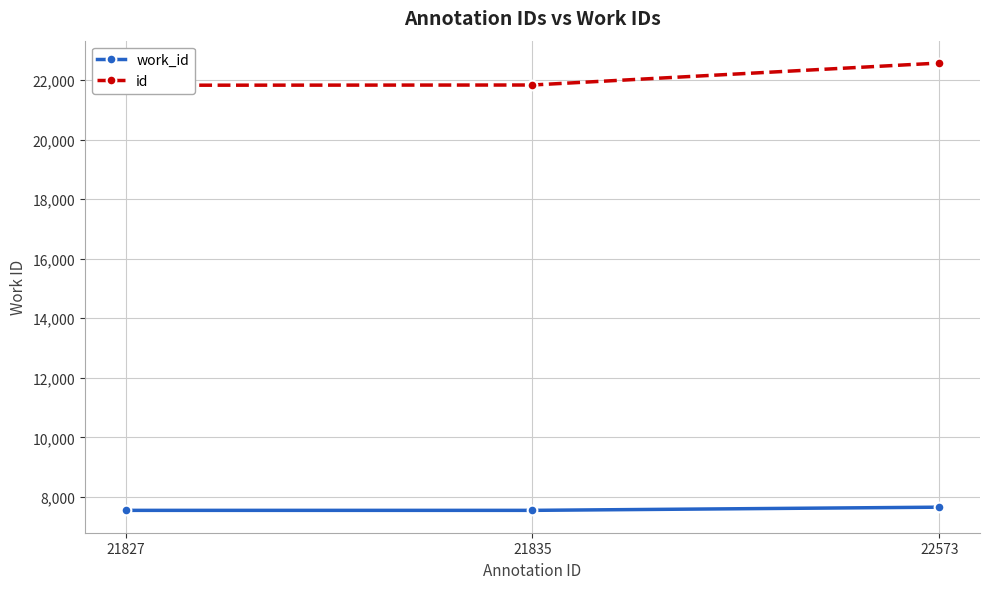

Which category has the highest value in the id series?

22573